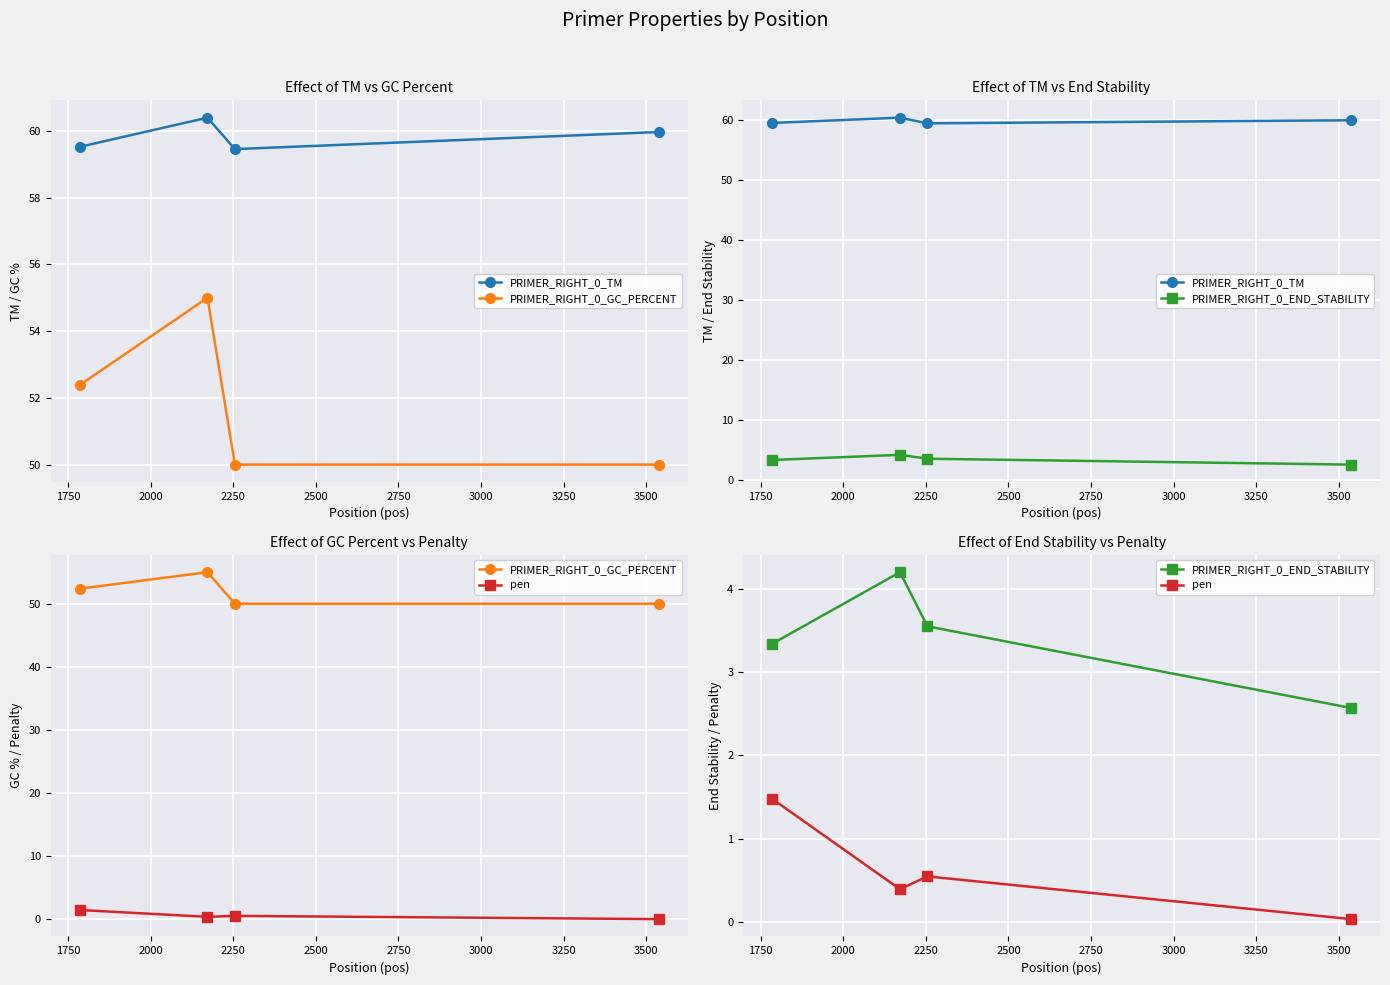

At how many categories does at least one series exceed 1?

4